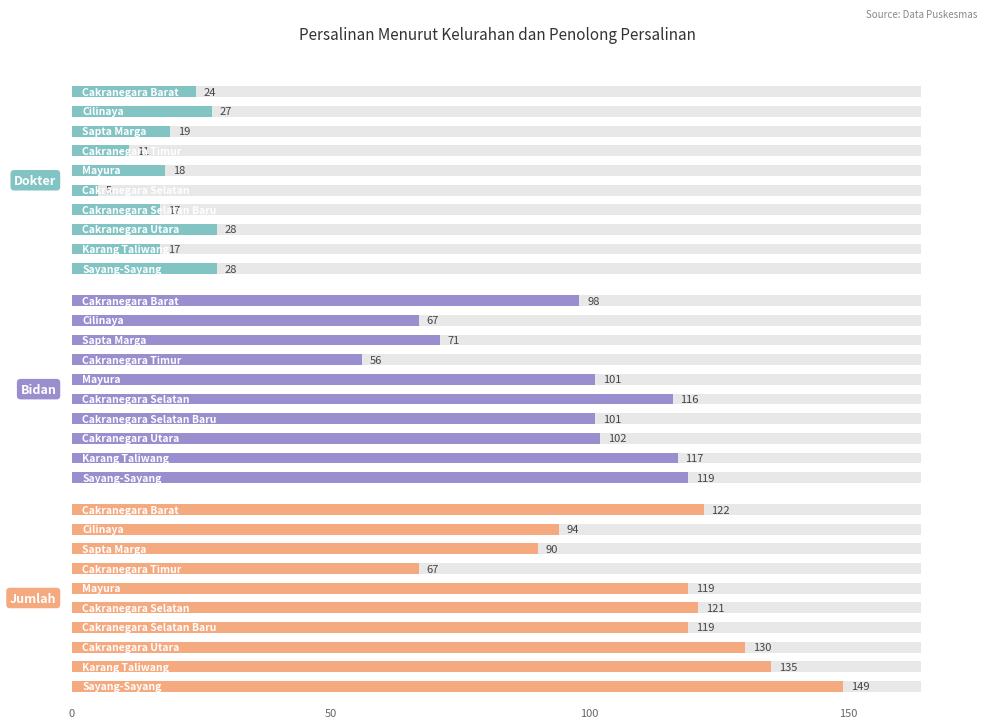

What is the sum of the Jumlah values at 7 and 9?

279